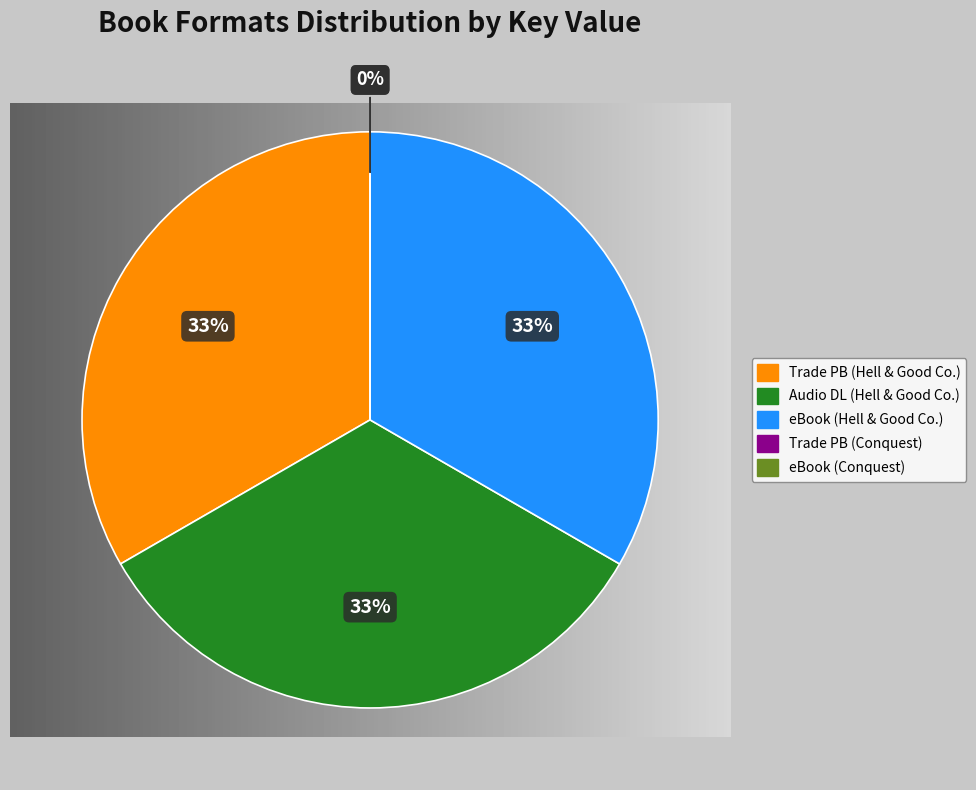

Count the number of slices in the pie.

5